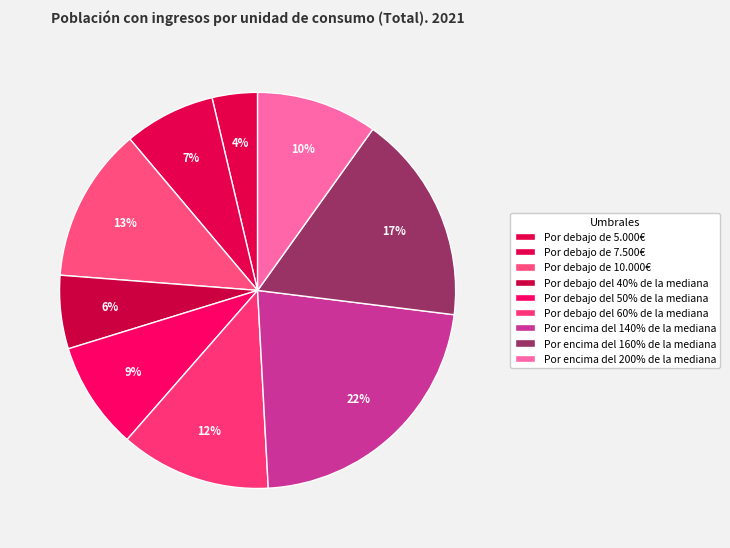

The Por debajo del 50% de la mediana slice represents 9% of the pie. True or false?

True